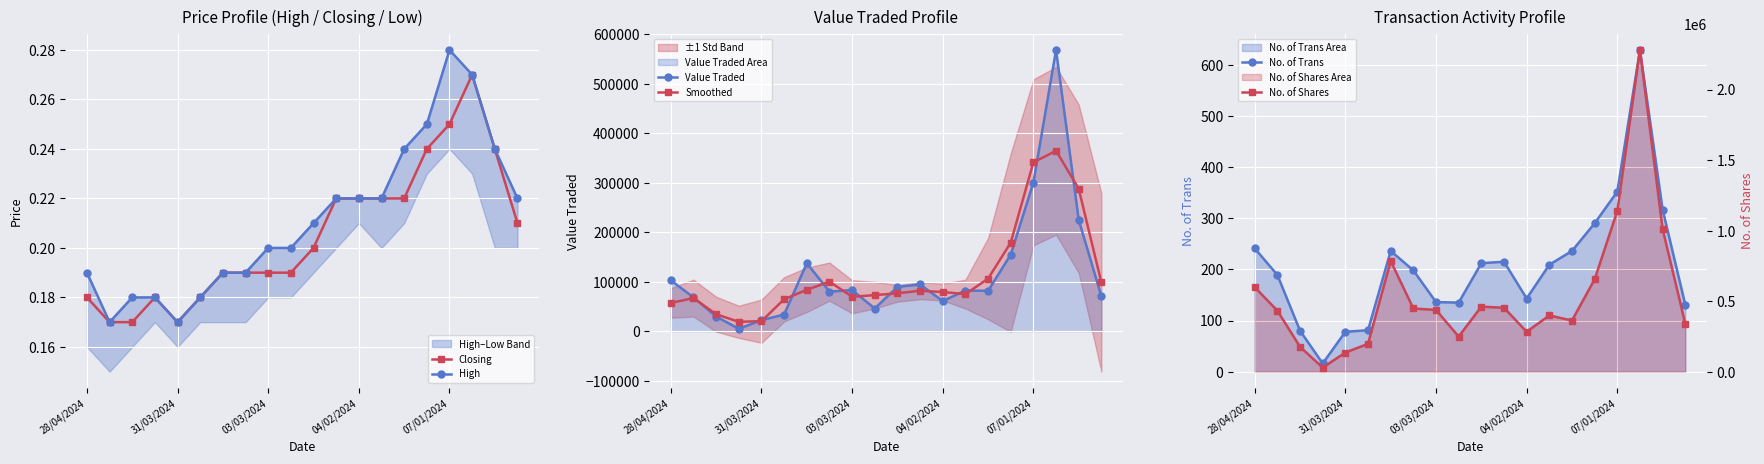

True or false: No. of Trans and Value Traded cross at least once.

False